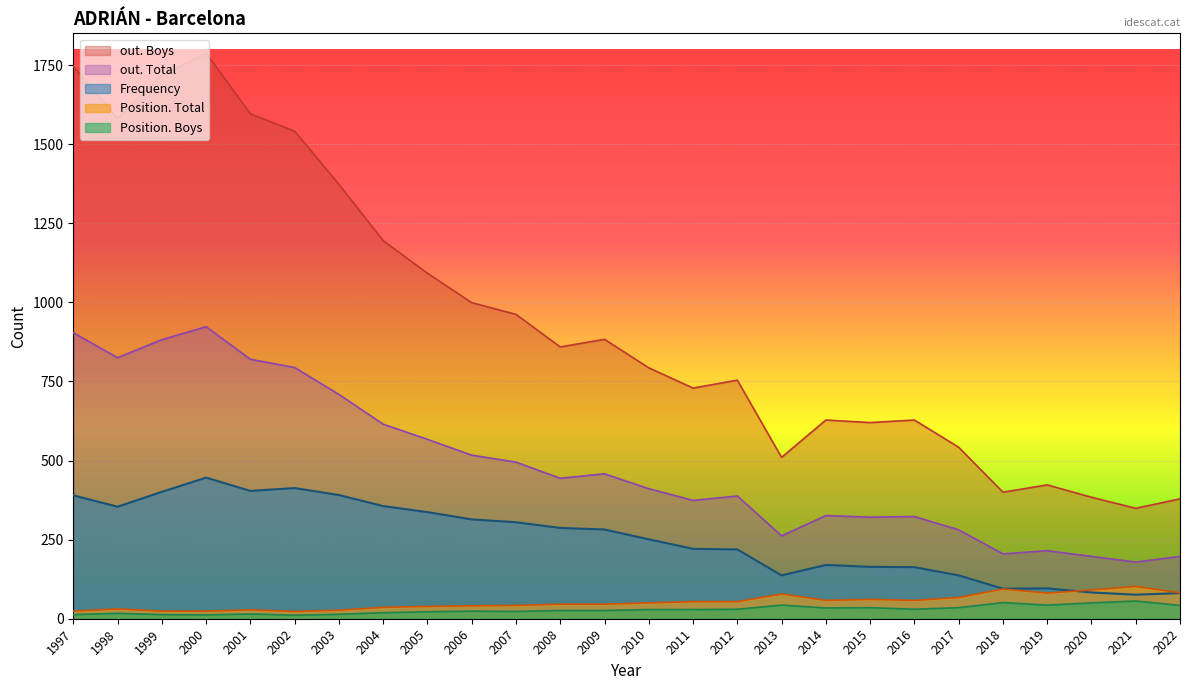

At which category does Frequency reach its first local valley?

1998